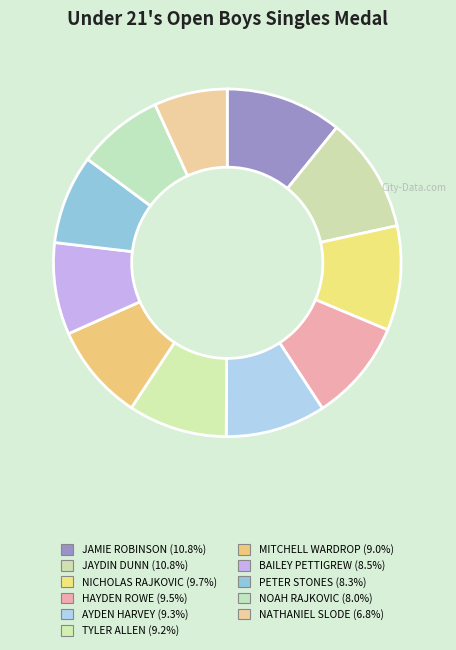

Is there any slice that represents more than half of the pie?

No